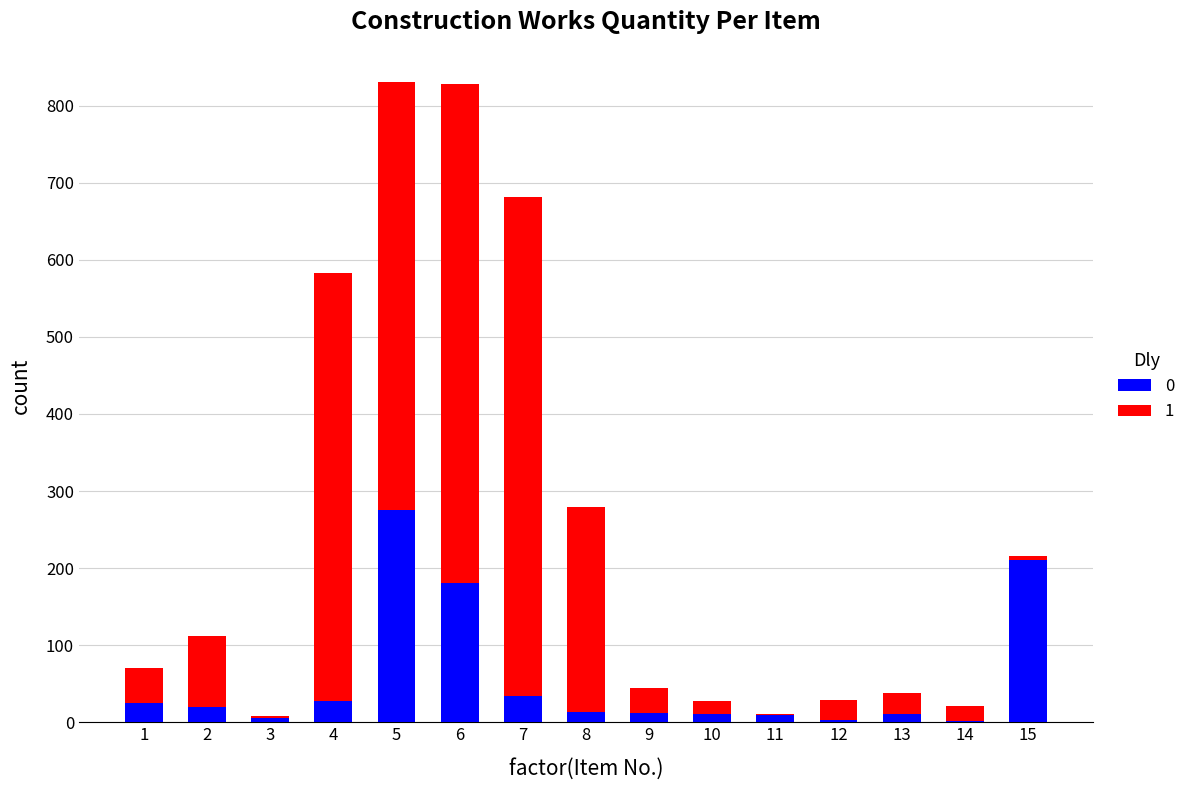

What are all the series names shown in the legend?

0, 1